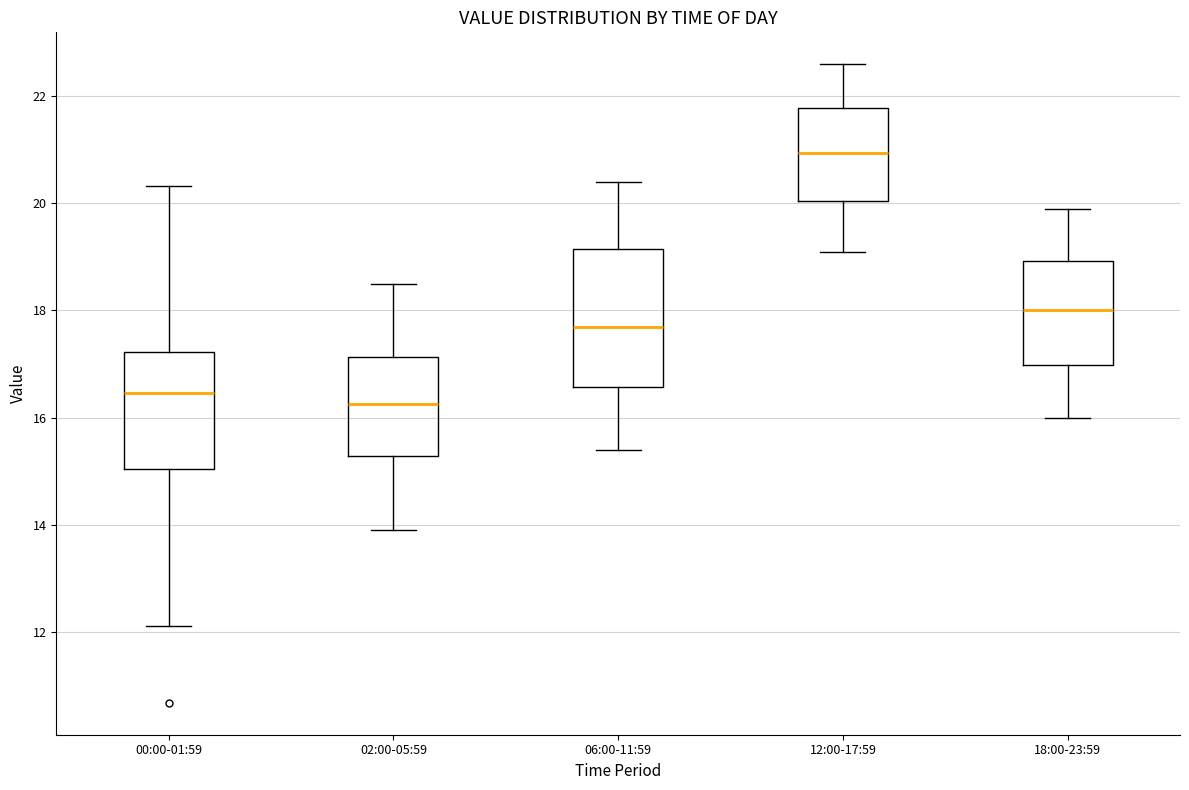

Which box's median line is the highest?

12:00-17:59